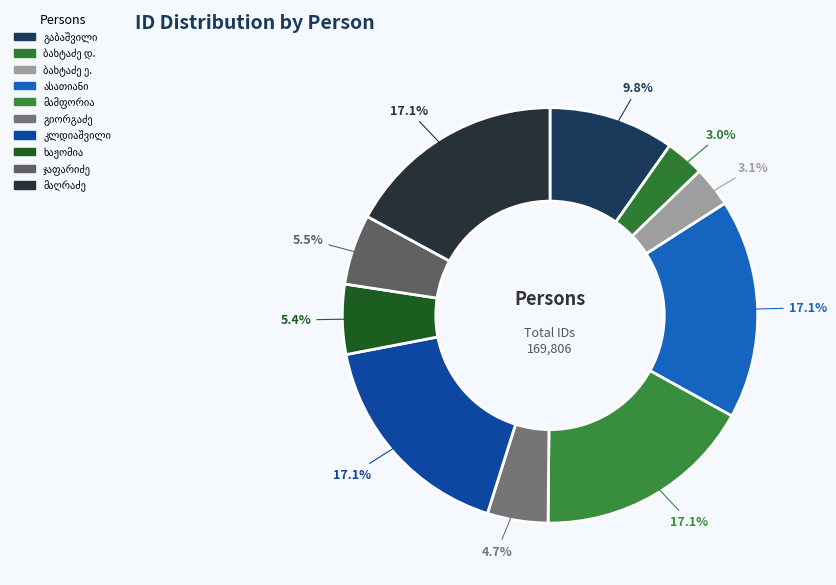

To the nearest percent, what is the difference between the largest and smallest slice percentages?

14%